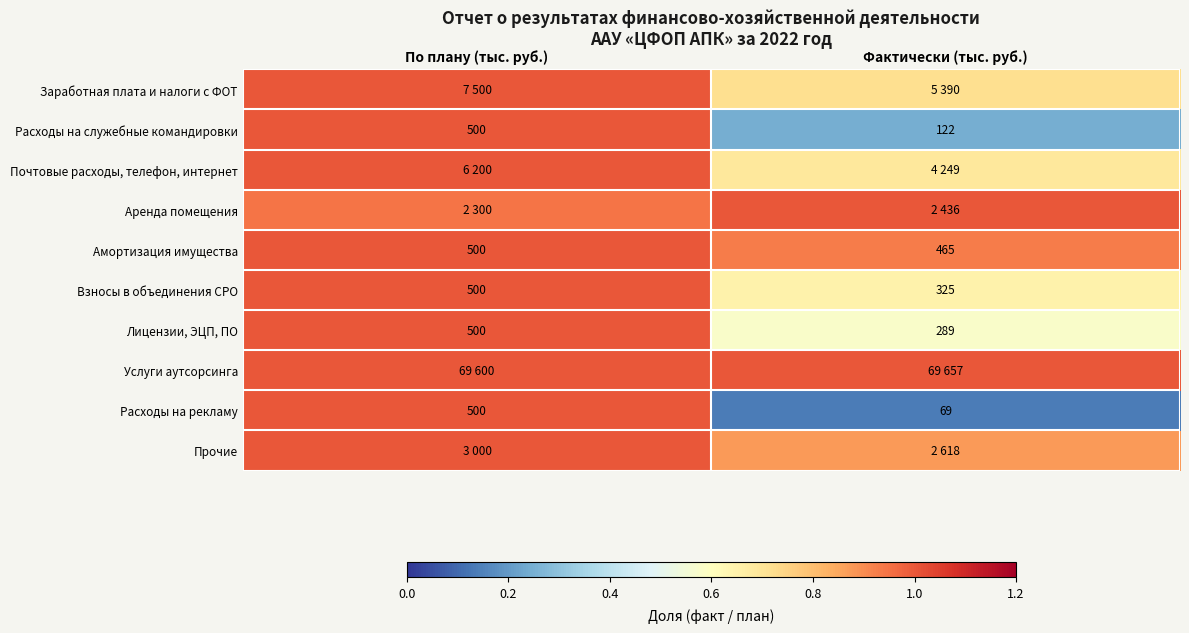

Is the value of Расходы на служебные командировки at Фактически (тыс. руб.) greater than the value of Взносы в объединения СРО at По плану (тыс. руб.)?

No